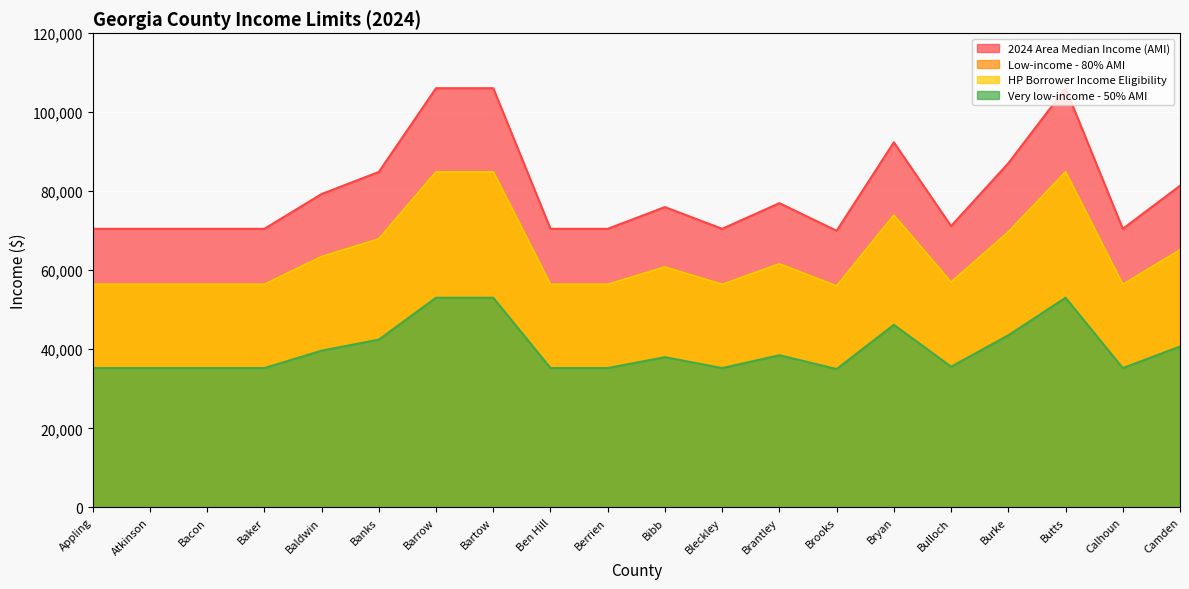

Count the number of categories in the chart.

20